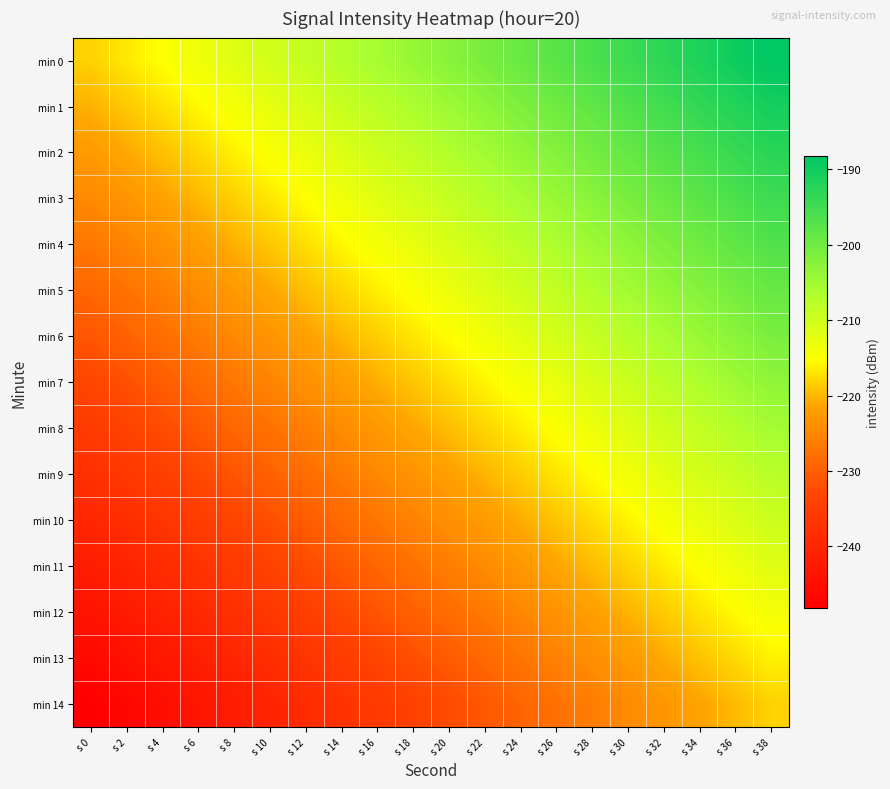

Rank the series at s 28 from lowest to highest value.

min 14, min 13, min 12, min 11, min 10, min 9, min 8, min 7, min 6, min 5, min 4, min 3, min 2, min 1, min 0